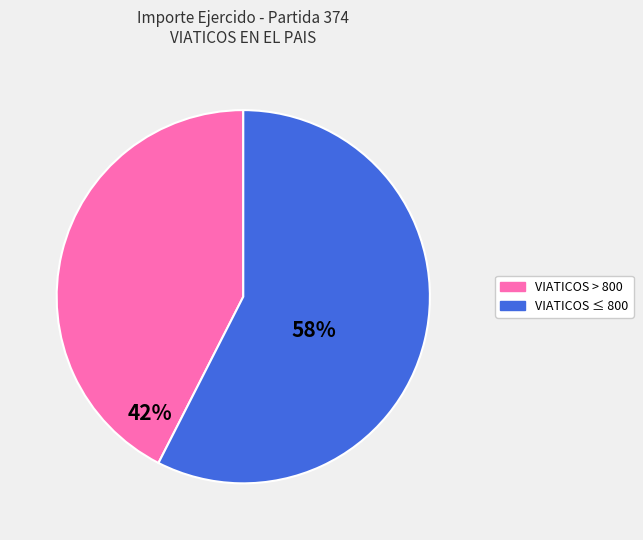

To the nearest percent, what is the average slice percentage?

50%